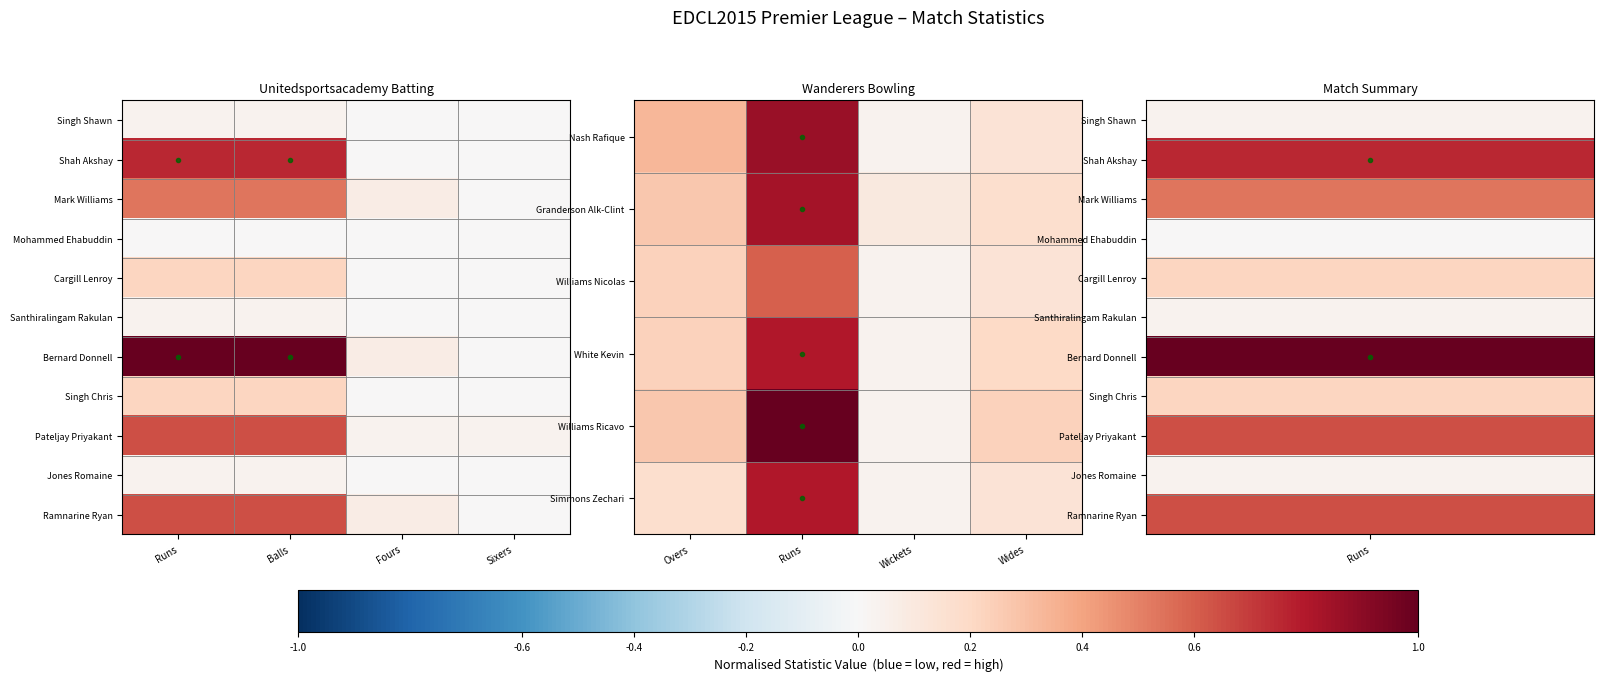

The value of Granderson Alk-Clint at Wides is 0.1. True or false?

False